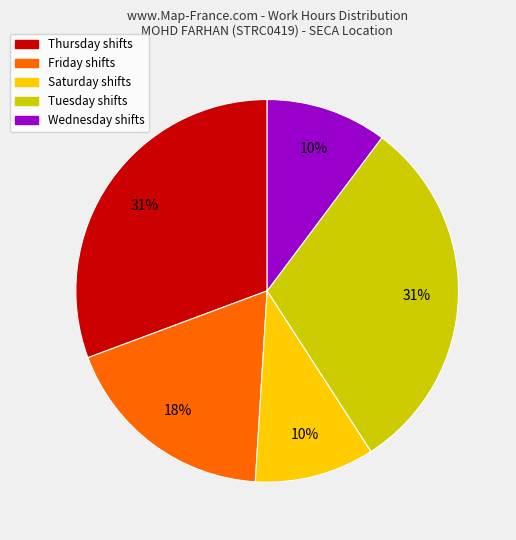

Which has a higher value, Saturday shifts or Friday shifts?

Friday shifts